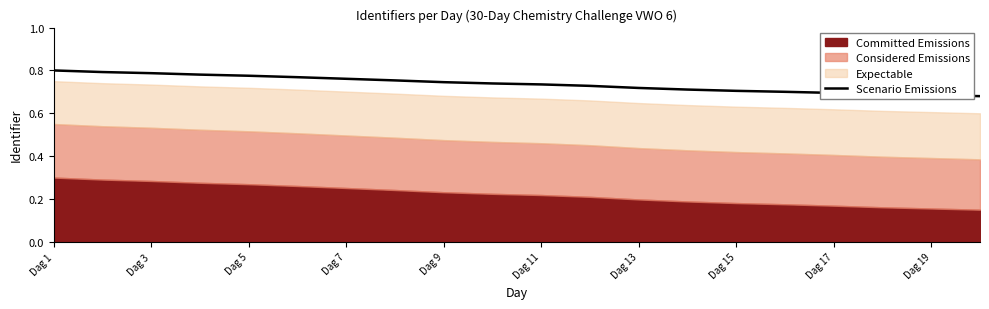

Is it true that Scenario Emissions equals 0.3 at Dag 7?

False